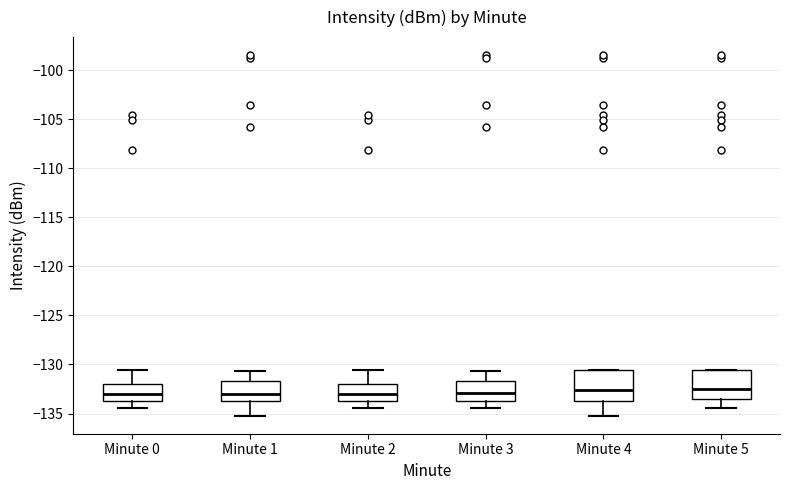

Where does the median line of the box for Minute 1 sit on the y-axis? The values are not printed on the chart, so give them approximately, as read against the axis.

-133.0